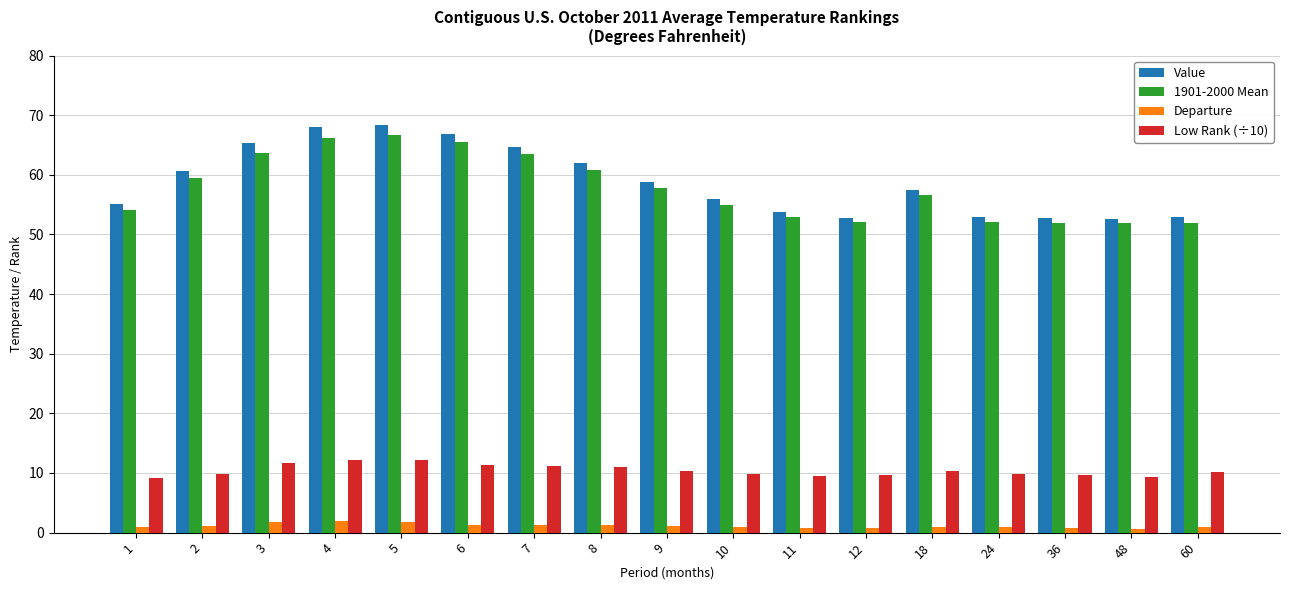

Are the bars grouped side by side (vs. stacked)?

Yes